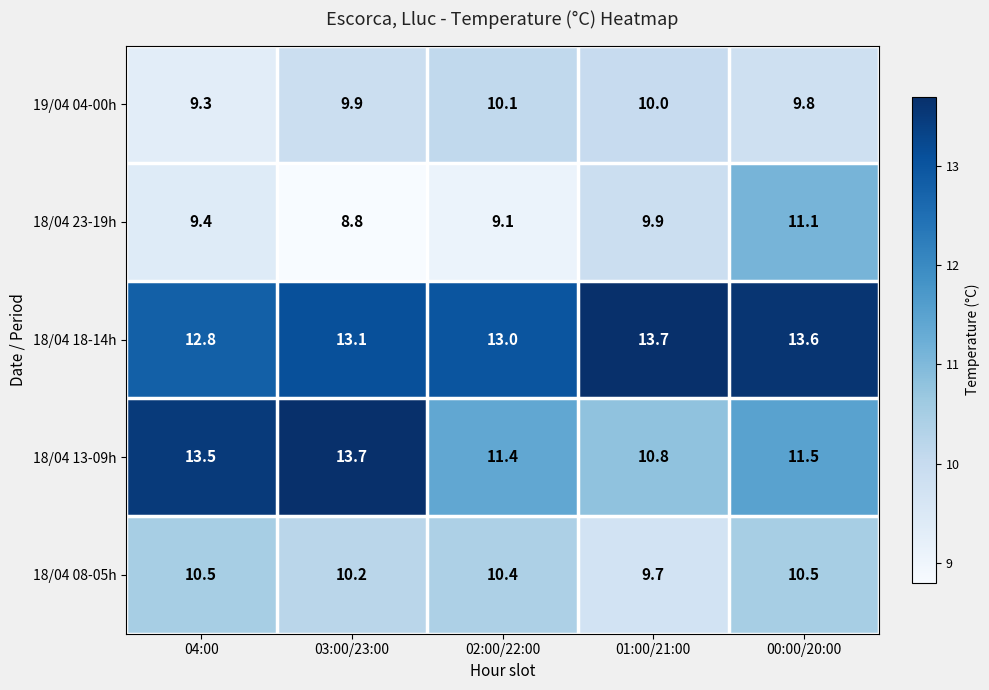

At which label does 18/04 08-05h reach its peak?

04:00